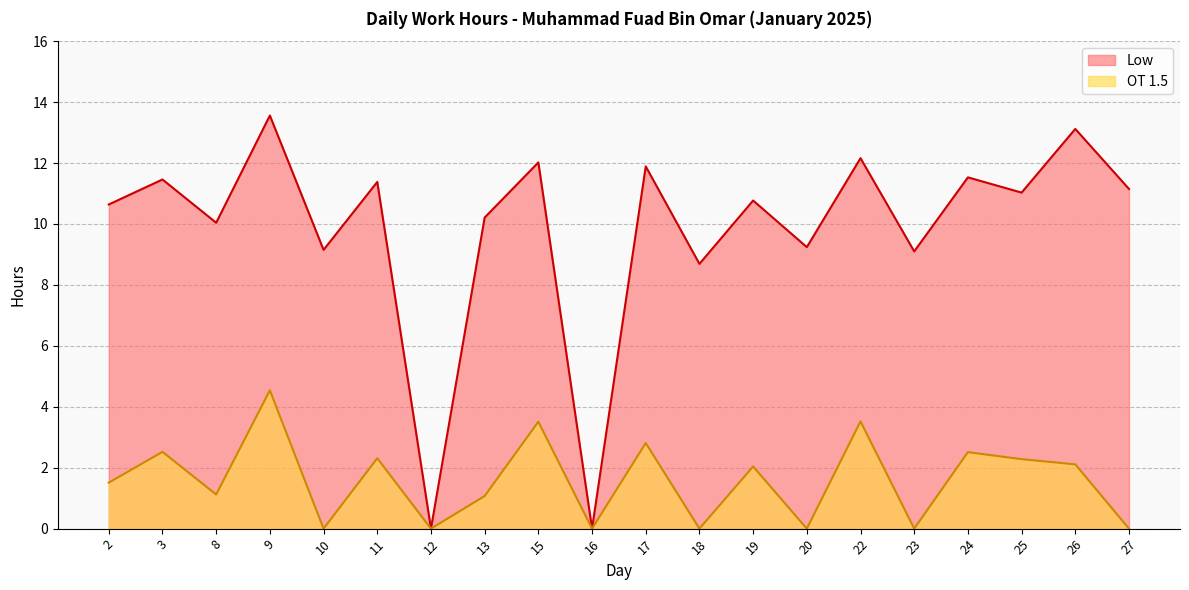

The OT 1.5 series shows 0.0 at 20. True or false?

True